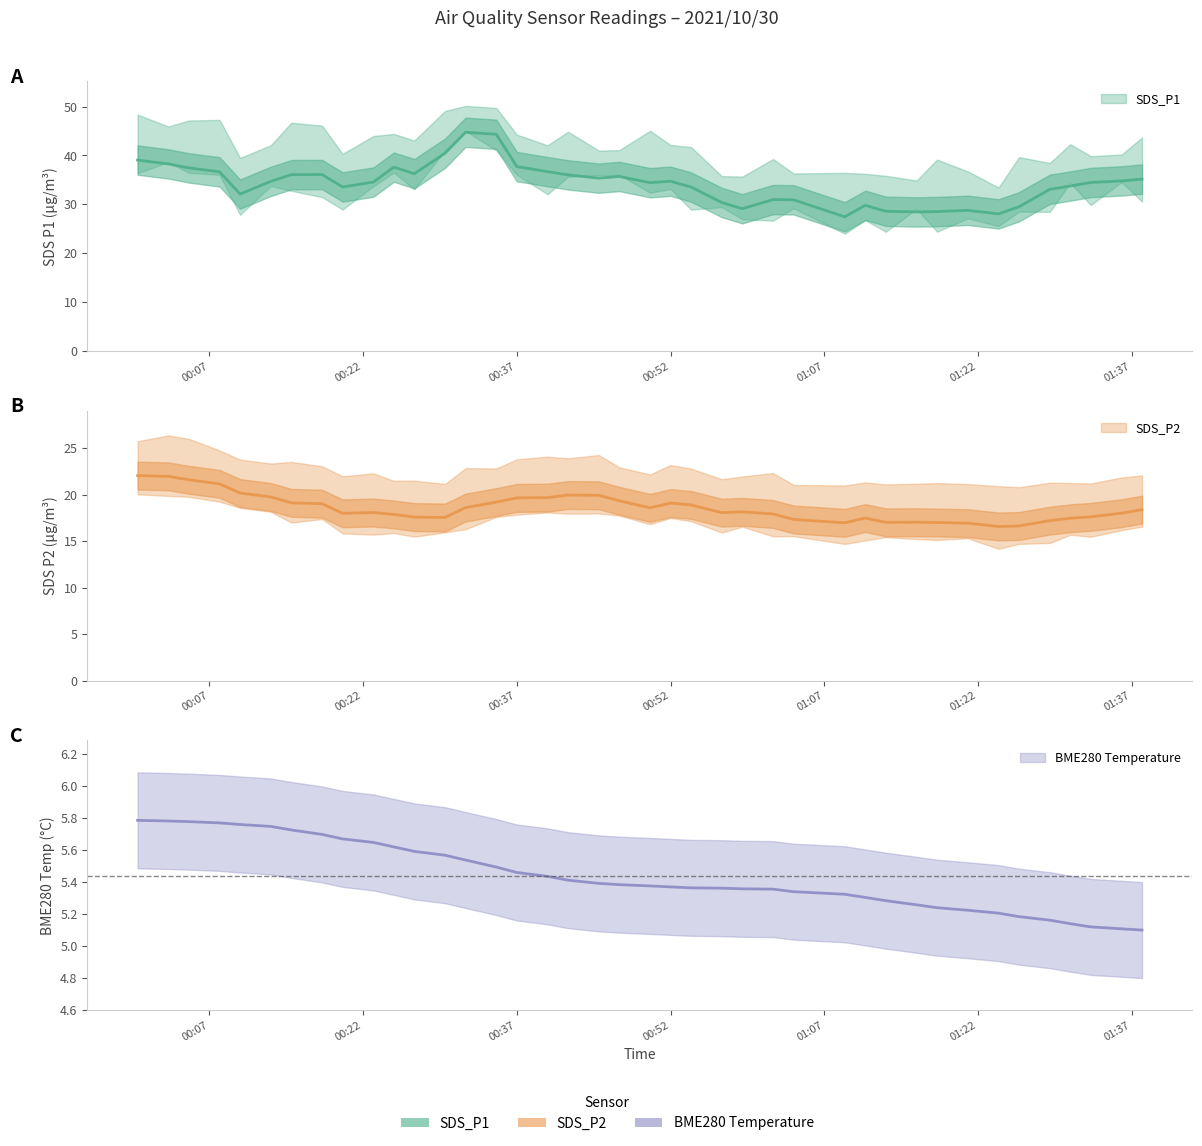

The BME280_temperature series shows 5.3 at 2021/10/30 01:13. True or false?

True